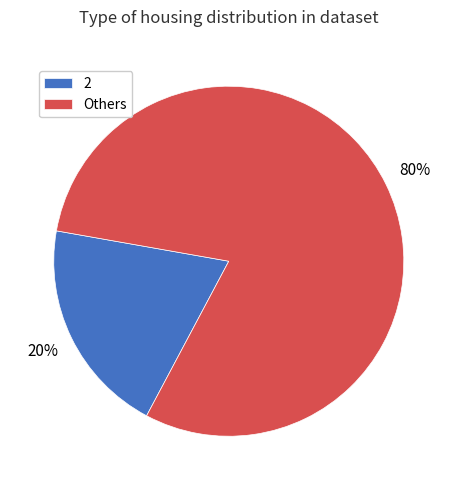

Which category has the biggest portion of the pie?

Others